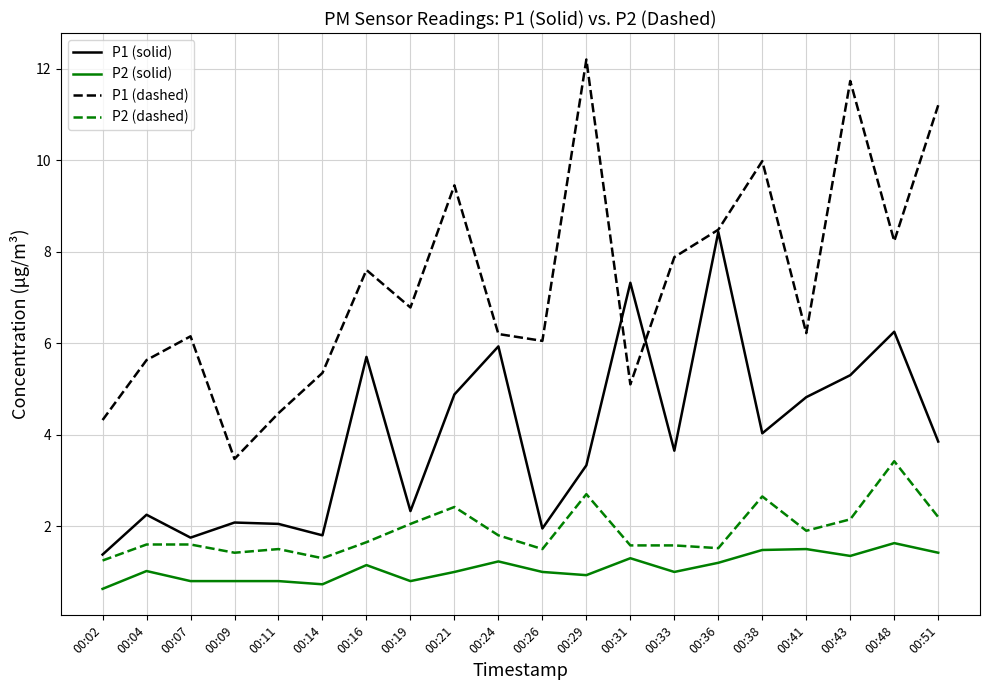

What is the maximum value shown in the chart?

12.2